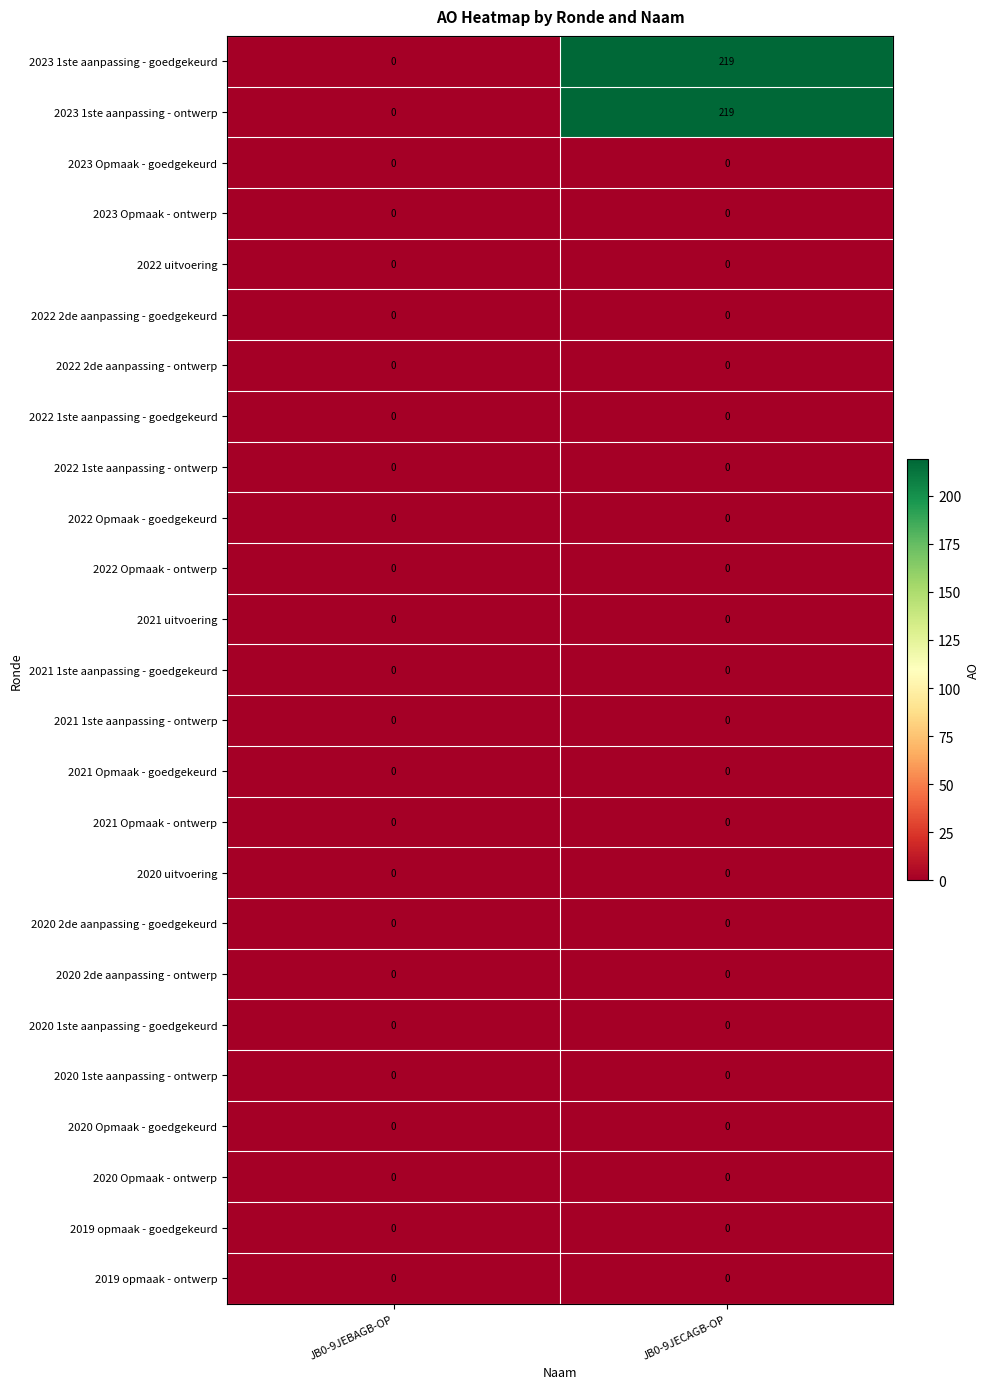

What is the difference between the 2023 1ste aanpassing - ontwerp values at JB0-9JEBAGB-OP and JB0-9JECAGB-OP?

219